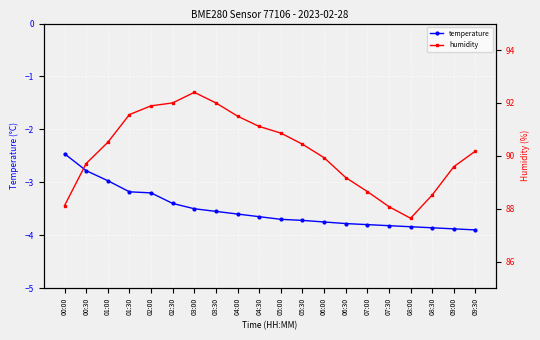

How many lines are shown in the chart?

2